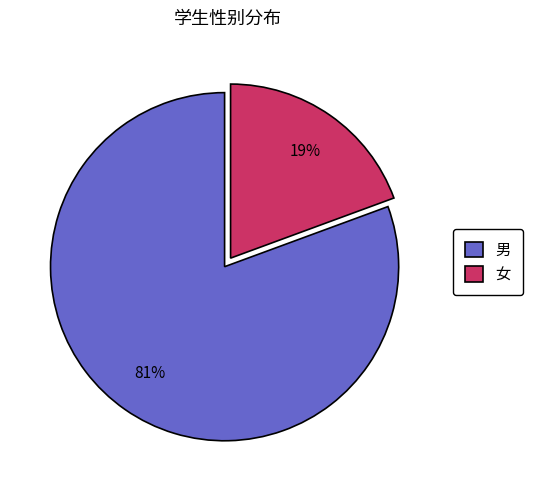

The 男 slice represents 91% of the pie. True or false?

False